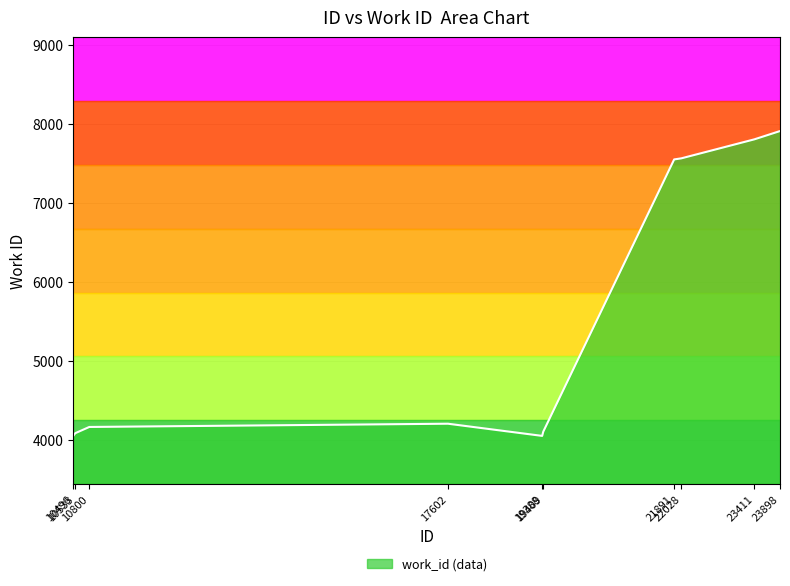

Does the chart display data point markers on the line(s)?

No